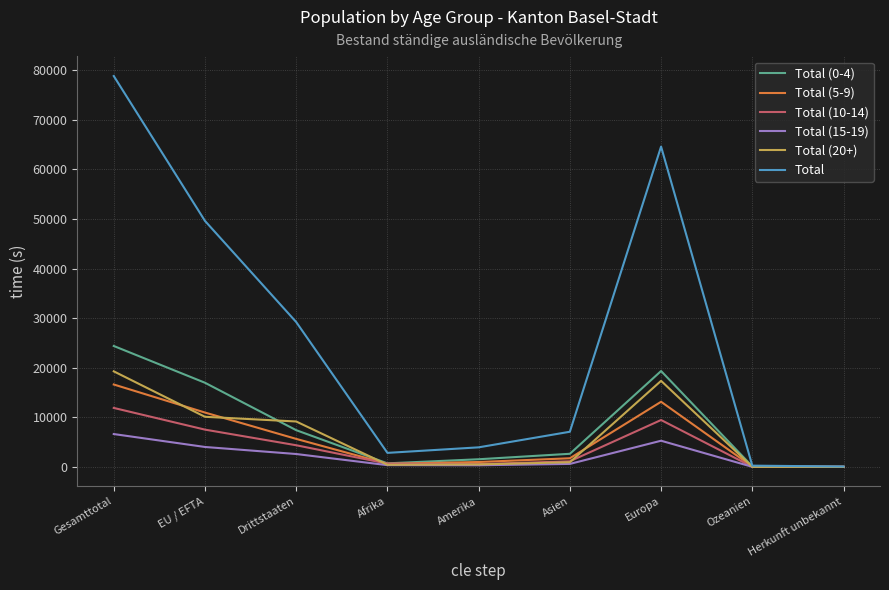

After their last crossing, which series has the higher values: Total (20+) or Total (10-14)?

Total (10-14)